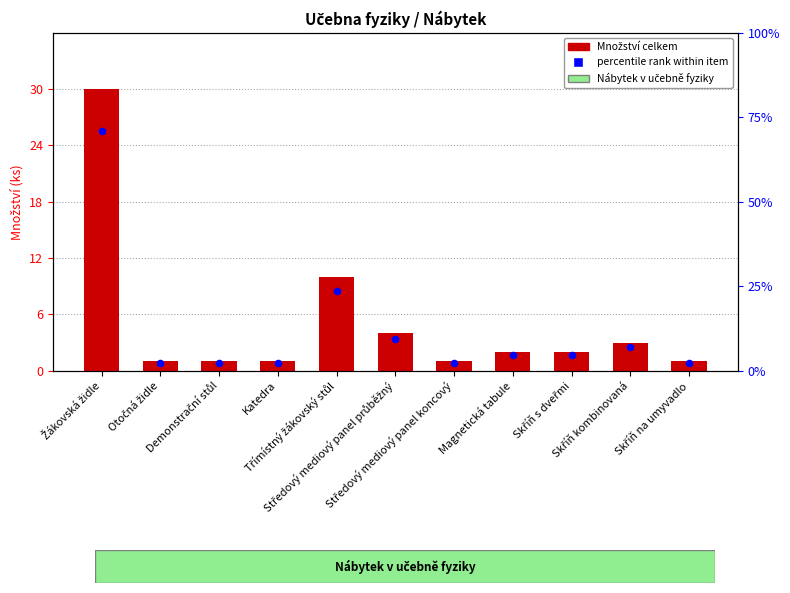

Which has a higher value, Magnetická tabule or Středový mediový panel koncový?

Magnetická tabule